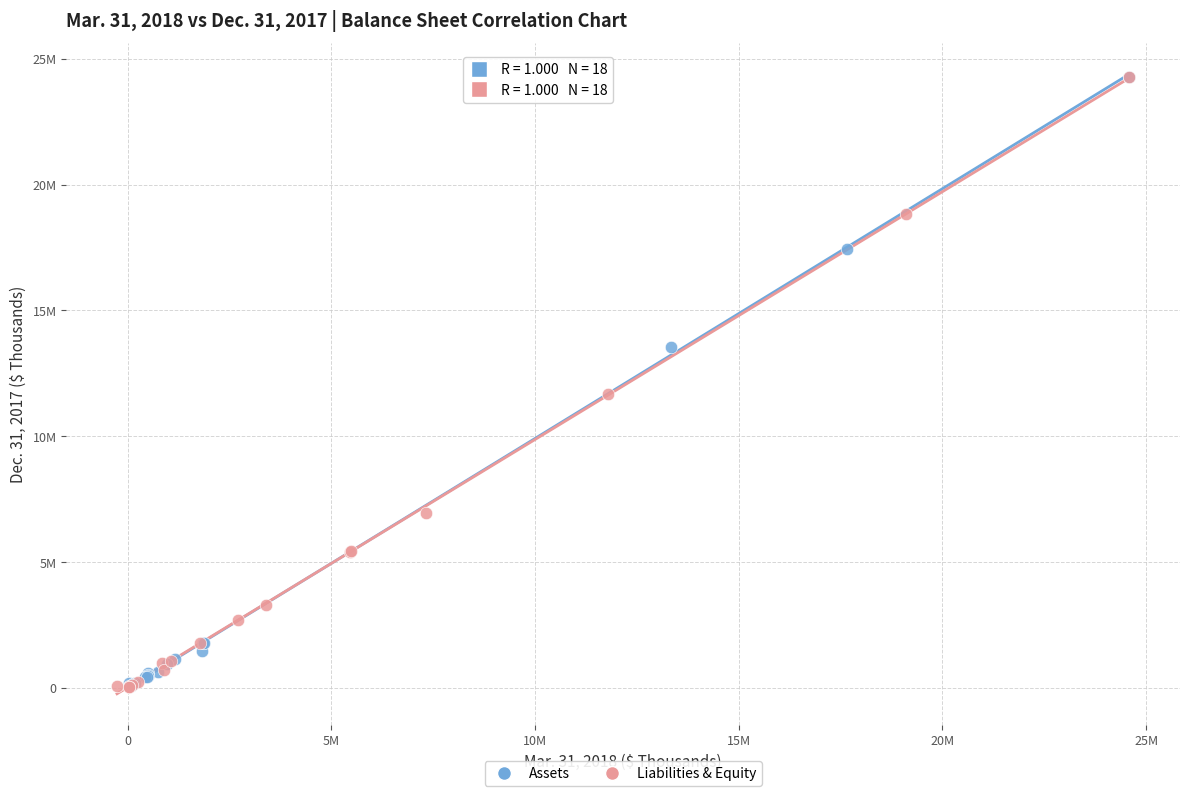

Which series has the largest Y range (max minus min)?

Liabilities & Equity